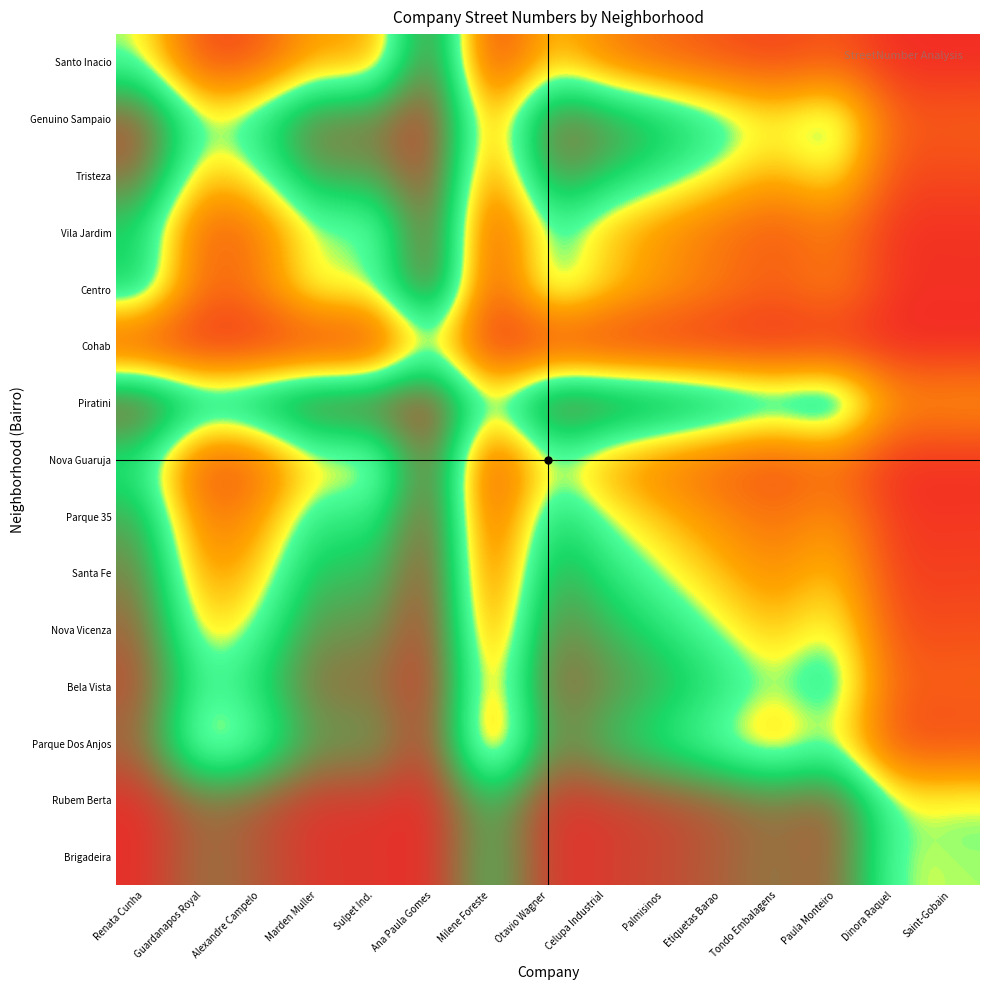

Reading right to left, what are all the values shown in this chart?

Santo Inacio: Saint-Gobain=0.0	Dinora Raquel=0.0	Paula Monteiro=0.1	Tondo Embalagens=0.1	Etiquetas Barao=0.1	Palmisinos=0.2	Celupa Industrial=0.3	Otavio Wagner=0.4	Milene Foreste=0.0	Ana Paula Gomes=0.9	Sulpet Ind.=0.3	Marden Muller=0.4	Alexandre Campelo=0.1	Guardanapos Royal=0.1	Renata Cunha=0.5
Genuino Sampaio: Saint-Gobain=0.2	Dinora Raquel=0.1	Paula Monteiro=0.6	Tondo Embalagens=0.5	Etiquetas Barao=0.6	Palmisinos=0.7	Celupa Industrial=0.8	Otavio Wagner=0.9	Milene Foreste=0.3	Ana Paula Gomes=1.0	Sulpet Ind.=0.8	Marden Muller=0.9	Alexandre Campelo=0.6	Guardanapos Royal=0.5	Renata Cunha=0.9
Tristeza: Saint-Gobain=0.1	Dinora Raquel=0.1	Paula Monteiro=0.5	Tondo Embalagens=0.4	Etiquetas Barao=0.5	Palmisinos=0.6	Celupa Industrial=0.7	Otavio Wagner=0.8	Milene Foreste=0.2	Ana Paula Gomes=1.0	Sulpet Ind.=0.7	Marden Muller=0.8	Alexandre Campelo=0.5	Guardanapos Royal=0.4	Renata Cunha=0.9
Vila Jardim: Saint-Gobain=0.0	Dinora Raquel=0.0	Paula Monteiro=0.2	Tondo Embalagens=0.1	Etiquetas Barao=0.2	Palmisinos=0.3	Celupa Industrial=0.4	Otavio Wagner=0.6	Milene Foreste=0.1	Ana Paula Gomes=1.0	Sulpet Ind.=0.4	Marden Muller=0.5	Alexandre Campelo=0.2	Guardanapos Royal=0.1	Renata Cunha=0.6
Centro: Saint-Gobain=0.0	Dinora Raquel=0.0	Paula Monteiro=0.3	Tondo Embalagens=0.2	Etiquetas Barao=0.2	Palmisinos=0.3	Celupa Industrial=0.4	Otavio Wagner=0.6	Milene Foreste=0.1	Ana Paula Gomes=1.0	Sulpet Ind.=0.5	Marden Muller=0.6	Alexandre Campelo=0.3	Guardanapos Royal=0.2	Renata Cunha=0.7
Cohab: Saint-Gobain=0.0	Dinora Raquel=0.0	Paula Monteiro=0.0	Tondo Embalagens=0.0	Etiquetas Barao=0.0	Palmisinos=0.0	Celupa Industrial=0.0	Otavio Wagner=0.0	Milene Foreste=0.0	Ana Paula Gomes=0.5	Sulpet Ind.=0.0	Marden Muller=0.0	Alexandre Campelo=0.0	Guardanapos Royal=0.0	Renata Cunha=0.1
Piratini: Saint-Gobain=0.3	Dinora Raquel=0.3	Paula Monteiro=0.8	Tondo Embalagens=0.7	Etiquetas Barao=0.8	Palmisinos=0.9	Celupa Industrial=0.9	Otavio Wagner=1.0	Milene Foreste=0.5	Ana Paula Gomes=1.0	Sulpet Ind.=0.9	Marden Muller=0.9	Alexandre Campelo=0.8	Guardanapos Royal=0.7	Renata Cunha=1.0
Nova Guaruja: Saint-Gobain=0.0	Dinora Raquel=0.0	Paula Monteiro=0.2	Tondo Embalagens=0.1	Etiquetas Barao=0.2	Palmisinos=0.2	Celupa Industrial=0.3	Otavio Wagner=0.5	Milene Foreste=0.0	Ana Paula Gomes=1.0	Sulpet Ind.=0.4	Marden Muller=0.4	Alexandre Campelo=0.2	Guardanapos Royal=0.1	Renata Cunha=0.6
Parque 35: Saint-Gobain=0.0	Dinora Raquel=0.0	Paula Monteiro=0.3	Tondo Embalagens=0.2	Etiquetas Barao=0.3	Palmisinos=0.4	Celupa Industrial=0.5	Otavio Wagner=0.7	Milene Foreste=0.1	Ana Paula Gomes=1.0	Sulpet Ind.=0.6	Marden Muller=0.6	Alexandre Campelo=0.3	Guardanapos Royal=0.2	Renata Cunha=0.7
Santa Fe: Saint-Gobain=0.1	Dinora Raquel=0.1	Paula Monteiro=0.4	Tondo Embalagens=0.3	Etiquetas Barao=0.4	Palmisinos=0.5	Celupa Industrial=0.6	Otavio Wagner=0.8	Milene Foreste=0.1	Ana Paula Gomes=1.0	Sulpet Ind.=0.7	Marden Muller=0.7	Alexandre Campelo=0.4	Guardanapos Royal=0.3	Renata Cunha=0.8
Nova Vicenza: Saint-Gobain=0.1	Dinora Raquel=0.1	Paula Monteiro=0.5	Tondo Embalagens=0.4	Etiquetas Barao=0.5	Palmisinos=0.6	Celupa Industrial=0.7	Otavio Wagner=0.8	Milene Foreste=0.2	Ana Paula Gomes=1.0	Sulpet Ind.=0.8	Marden Muller=0.8	Alexandre Campelo=0.5	Guardanapos Royal=0.4	Renata Cunha=0.9
Bela Vista: Saint-Gobain=0.2	Dinora Raquel=0.2	Paula Monteiro=0.7	Tondo Embalagens=0.5	Etiquetas Barao=0.6	Palmisinos=0.7	Celupa Industrial=0.8	Otavio Wagner=0.9	Milene Foreste=0.3	Ana Paula Gomes=1.0	Sulpet Ind.=0.8	Marden Muller=0.9	Alexandre Campelo=0.6	Guardanapos Royal=0.5	Renata Cunha=0.9
Parque Dos Anjos: Saint-Gobain=0.1	Dinora Raquel=0.1	Paula Monteiro=0.5	Tondo Embalagens=0.3	Etiquetas Barao=0.5	Palmisinos=0.6	Celupa Industrial=0.7	Otavio Wagner=0.8	Milene Foreste=0.2	Ana Paula Gomes=1.0	Sulpet Ind.=0.7	Marden Muller=0.8	Alexandre Campelo=0.5	Guardanapos Royal=0.4	Renata Cunha=0.9
Rubem Berta: Saint-Gobain=0.5	Dinora Raquel=0.5	Paula Monteiro=0.9	Tondo Embalagens=0.8	Etiquetas Barao=0.9	Palmisinos=0.9	Celupa Industrial=1.0	Otavio Wagner=1.0	Milene Foreste=0.7	Ana Paula Gomes=1.0	Sulpet Ind.=1.0	Marden Muller=1.0	Alexandre Campelo=0.9	Guardanapos Royal=0.9	Renata Cunha=1.0
Brigadeira: Saint-Gobain=0.5	Dinora Raquel=0.5	Paula Monteiro=0.9	Tondo Embalagens=0.8	Etiquetas Barao=0.9	Palmisinos=0.9	Celupa Industrial=1.0	Otavio Wagner=1.0	Milene Foreste=0.7	Ana Paula Gomes=1.0	Sulpet Ind.=1.0	Marden Muller=1.0	Alexandre Campelo=0.9	Guardanapos Royal=0.8	Renata Cunha=1.0